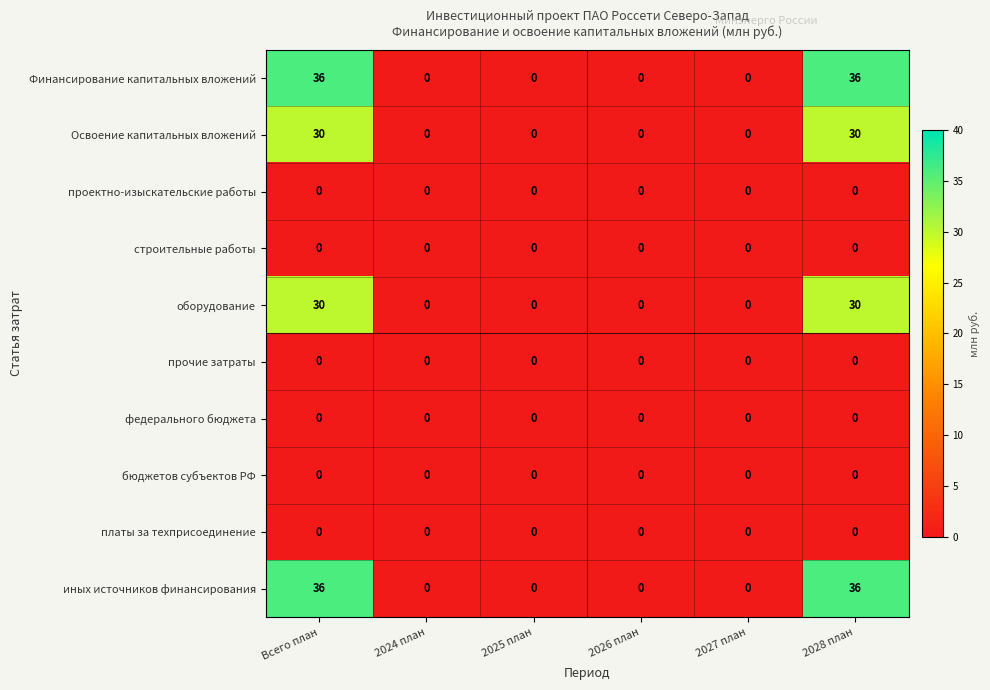

What is the greatest value displayed?

36